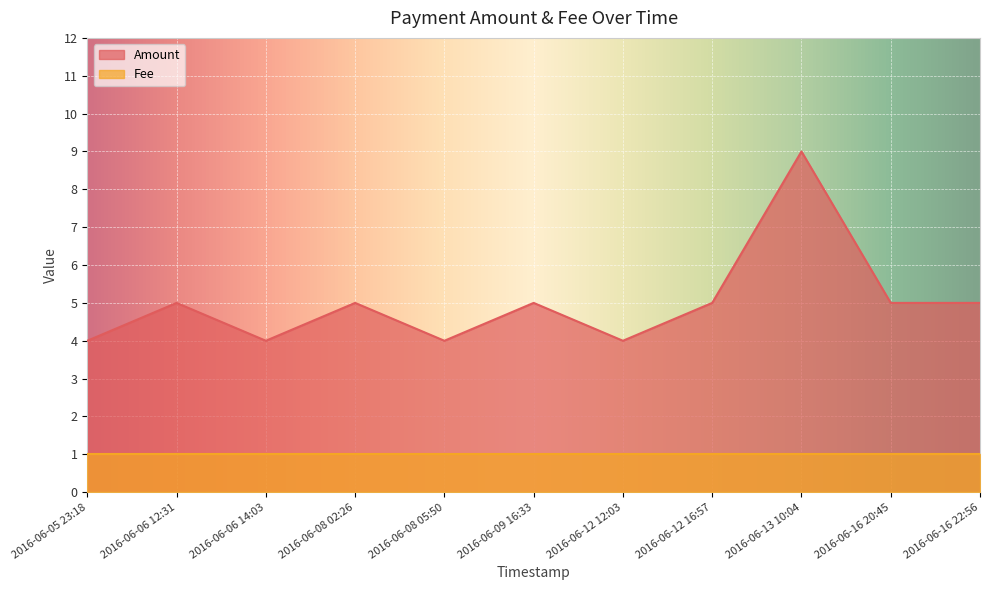

What is the maximum value shown in the chart?

9